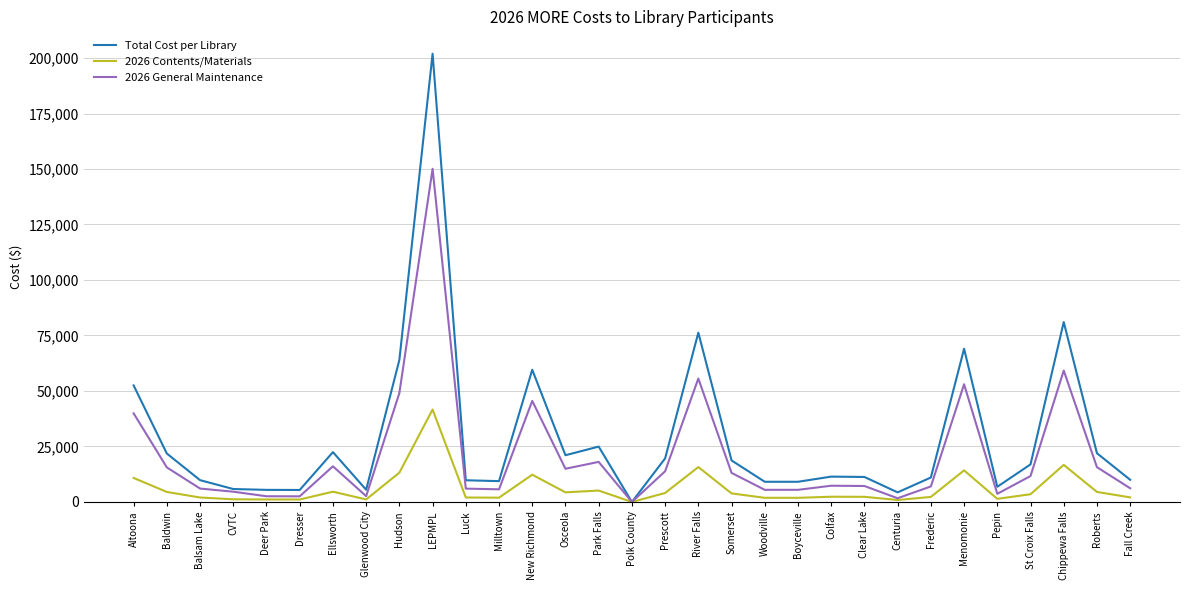

How many distinct data groups are displayed?

3